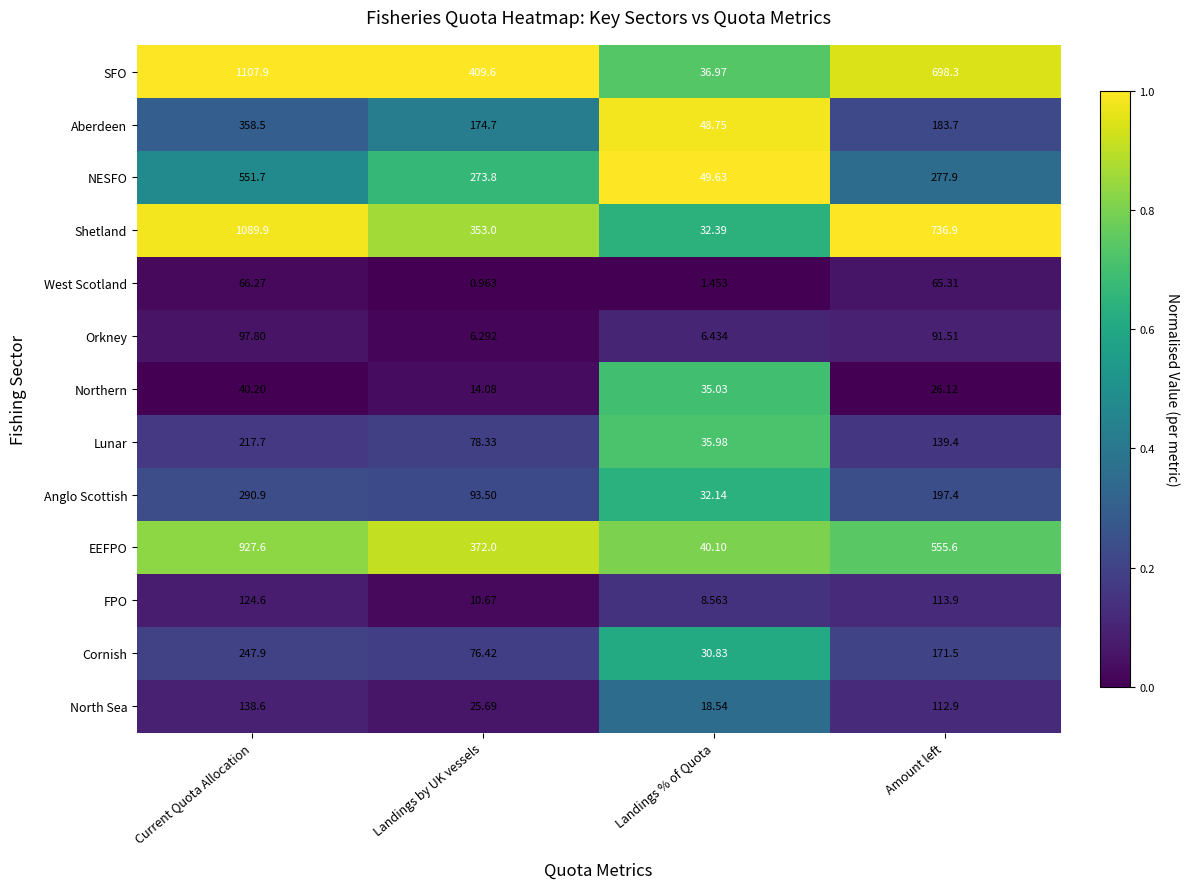

Count the number of categories in the chart.

4